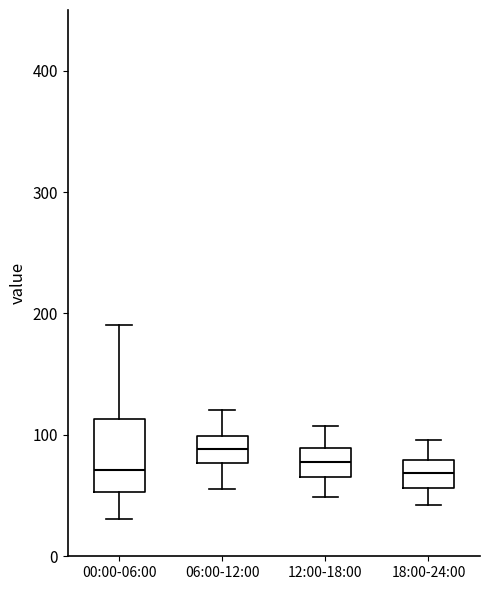

Reading left to right, read every box against the y-axis: the position of its median line, the range the box covers, and the ends of its whiskers. The values are not printed on the chart, so give them approximately, as read against the axis.

00:00-06:00: median 70, box 50 to 110, whiskers 30 to 190
06:00-12:00: median 90, box 80 to 100, whiskers 60 to 120
12:00-18:00: median 80, box 70 to 90, whiskers 50 to 110
18:00-24:00: median 70, box 60 to 80, whiskers 40 to 100